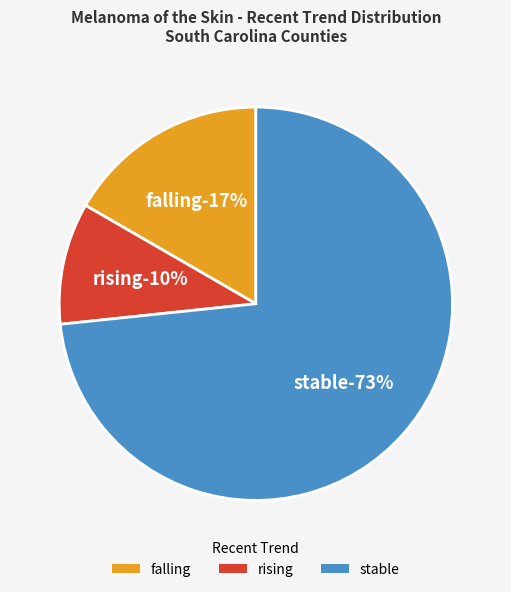

To the nearest percent, what portion does falling represent?

17%